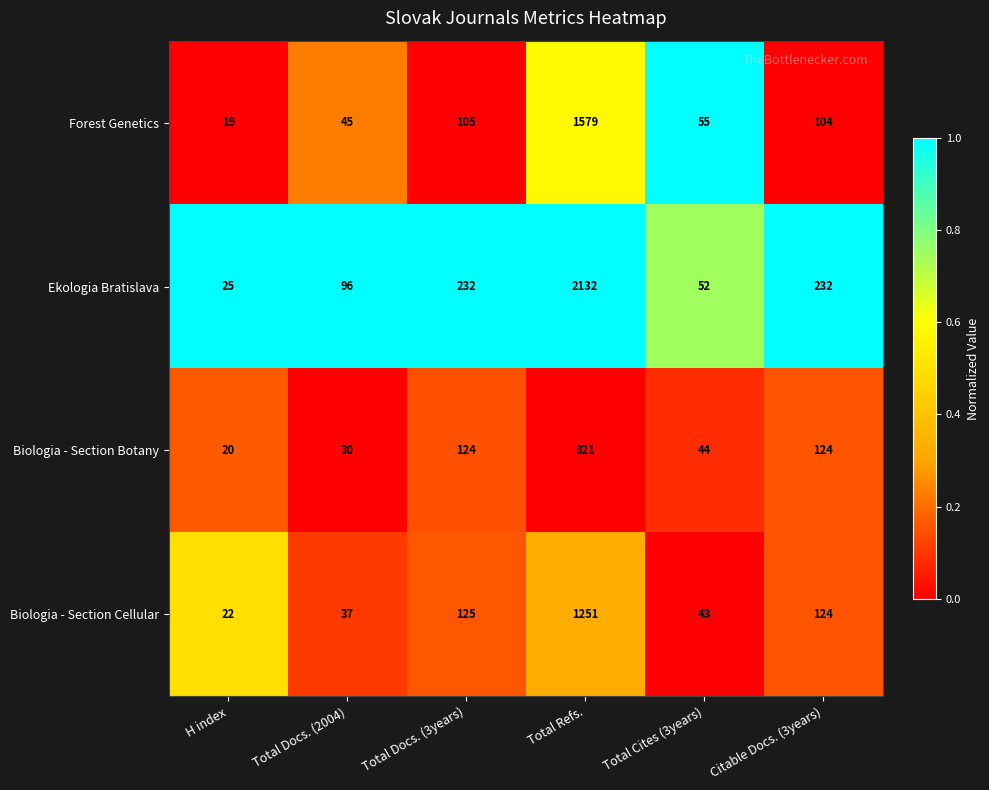

Reading right to left, what are all the values shown in this chart?

Forest Genetics: 104	55	1579	105	45	19
Ekologia Bratislava: 232	52	2132	232	96	25
Biologia - Section Botany: 124	44	821	124	30	20
Biologia - Section Cellular: 124	43	1251	125	37	22